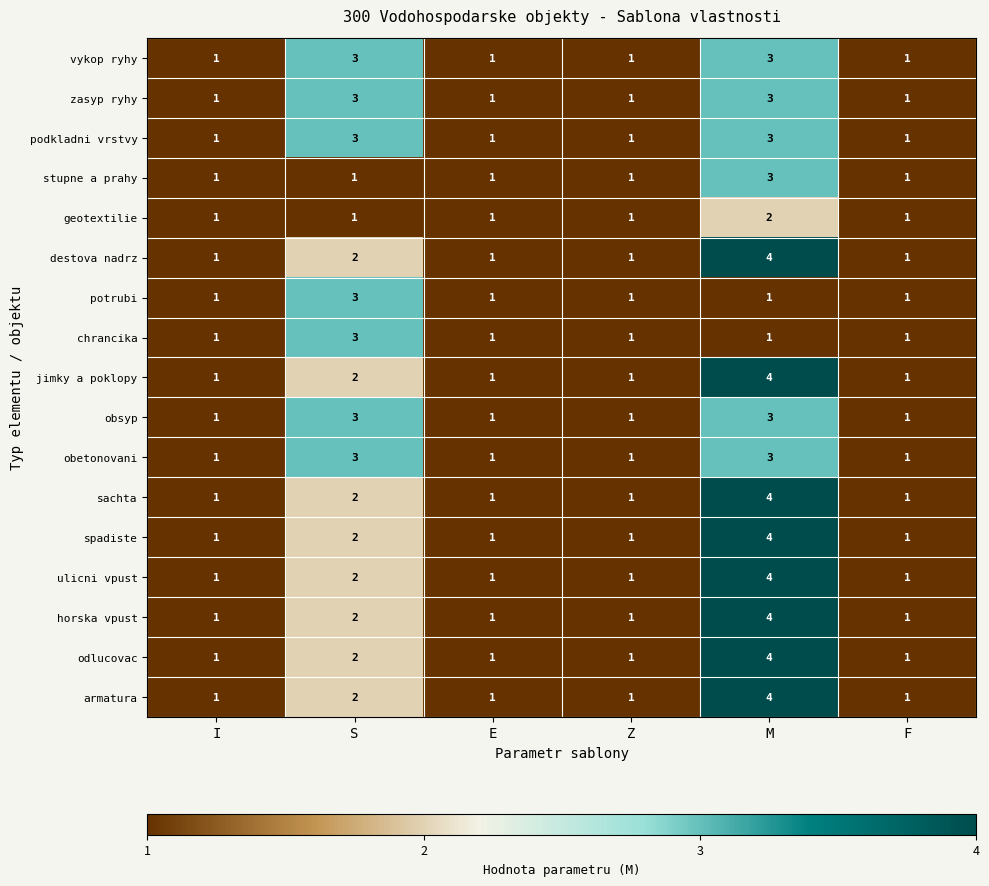

The destova nadrz series shows 2 at S. True or false?

True